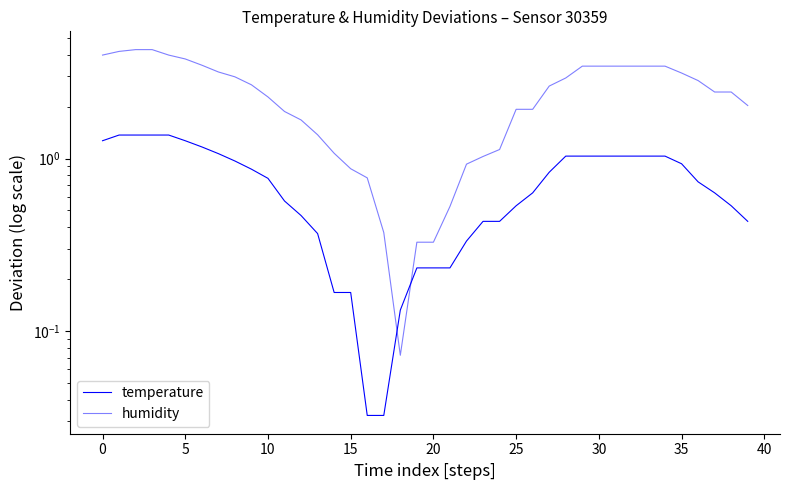

What is the value of the humidity point at the 23rd from the left?

0.9